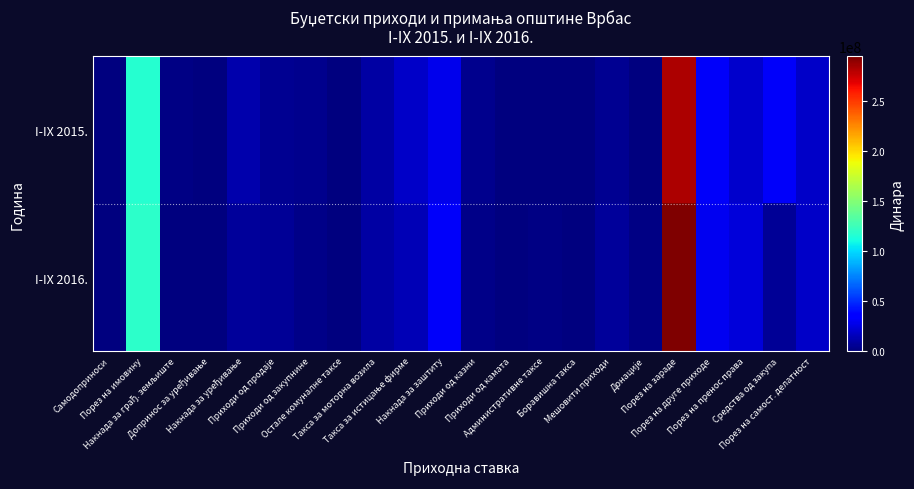

List the series in order of their peak value, highest first.

I-IX 2016., I-IX 2015.